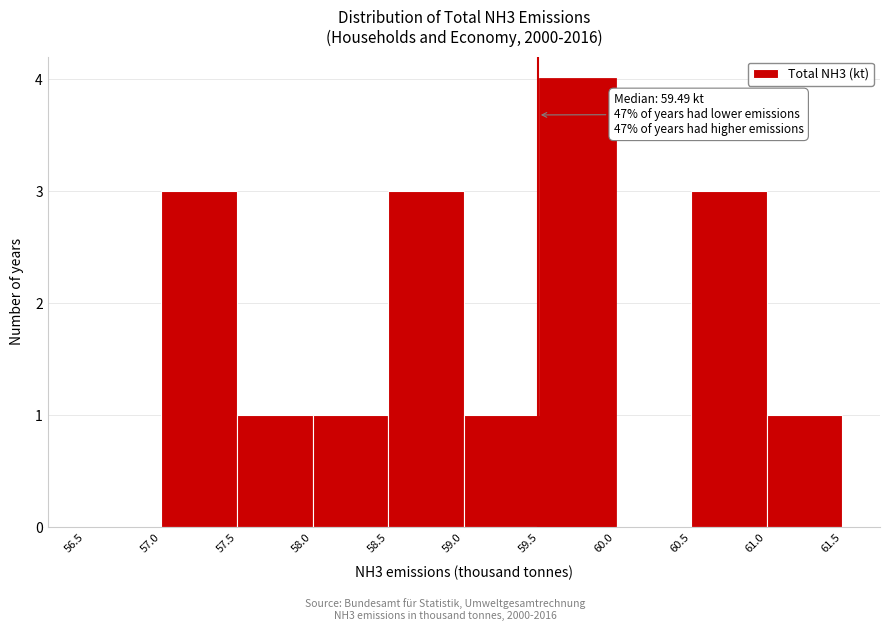

Over which range of the x-axis is the bar tallest?

59.5 to 60.0